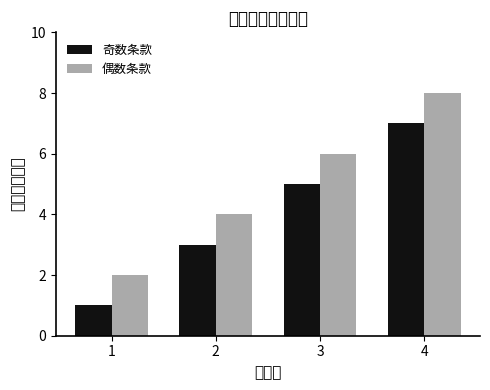

Rank the series at 4 from highest to lowest value.

偶数条款, 奇数条款